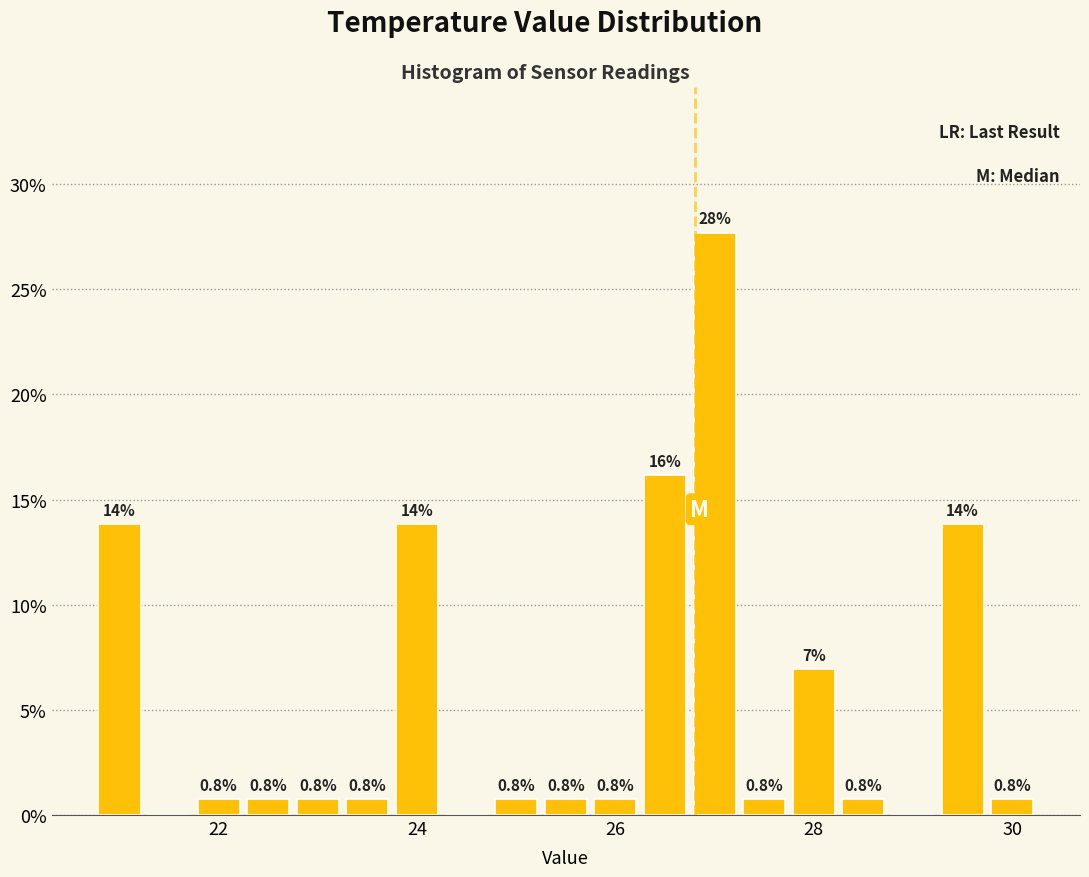

Around what value on the x-axis is the tallest bar? Give the approximate position of its centre, as read against the axis.

27.0